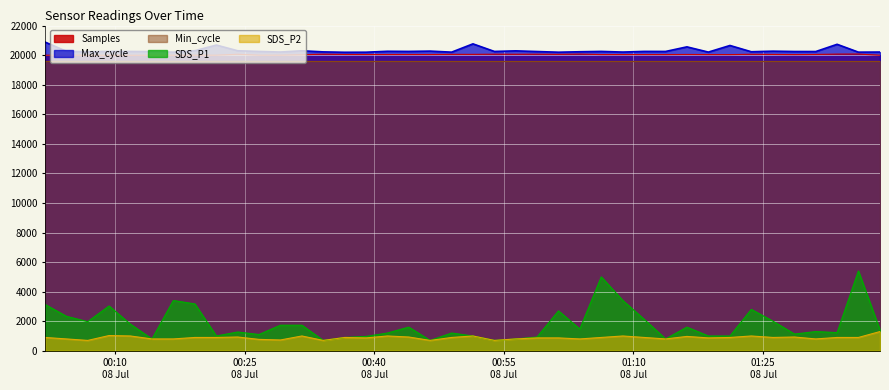

At which category does Max_cycle reach its first local peak?

2022/07/08 00:09:18